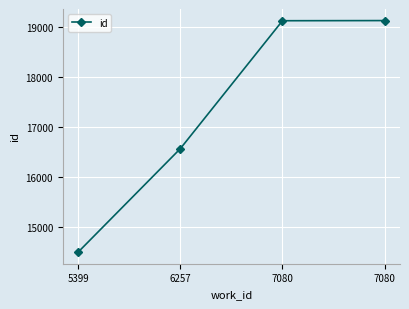

Is this an area chart (filled region under the line)?

No